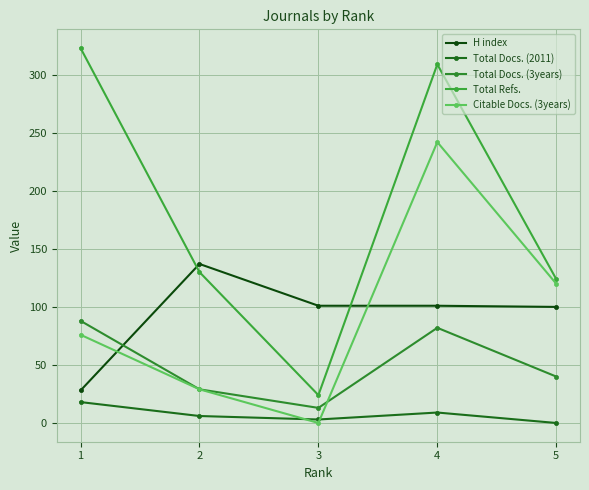

What is the greatest value displayed?

323